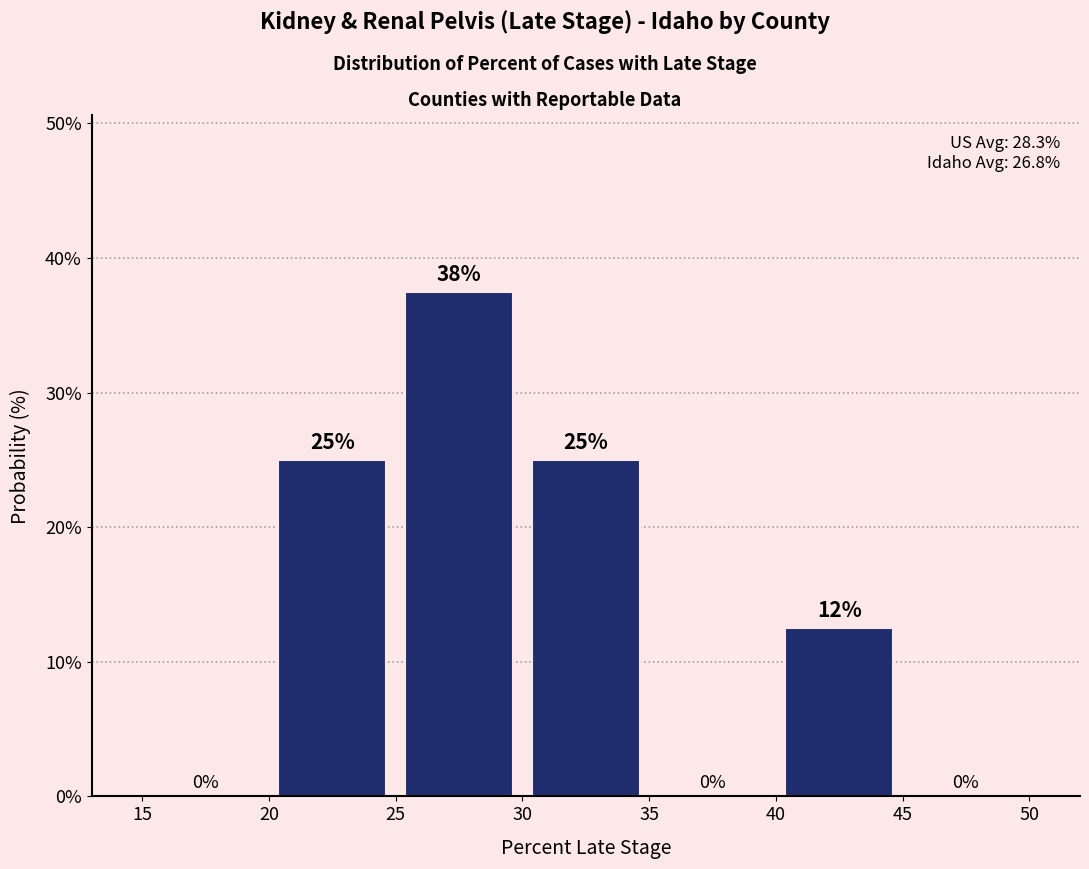

Which range on the x-axis has the tallest bar?

25 to 30